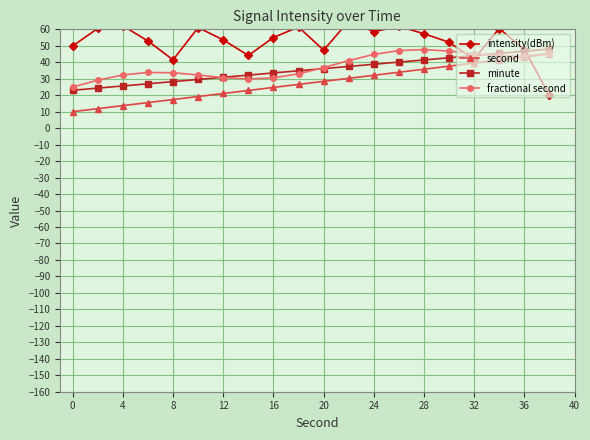

True or false: second has more than 0 points higher than both neighbors.

False